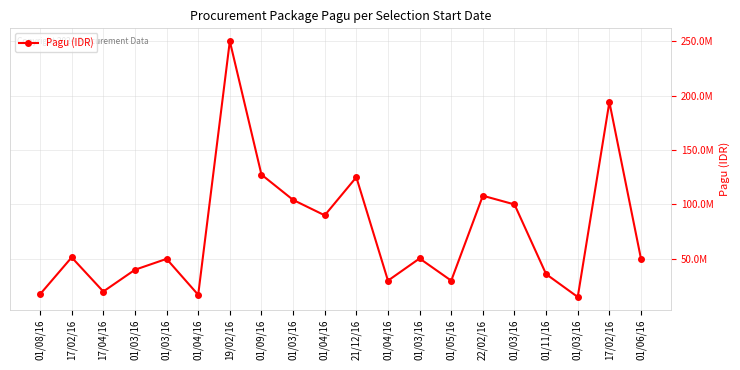

What is the difference between the second highest and second lowest values?

177040000